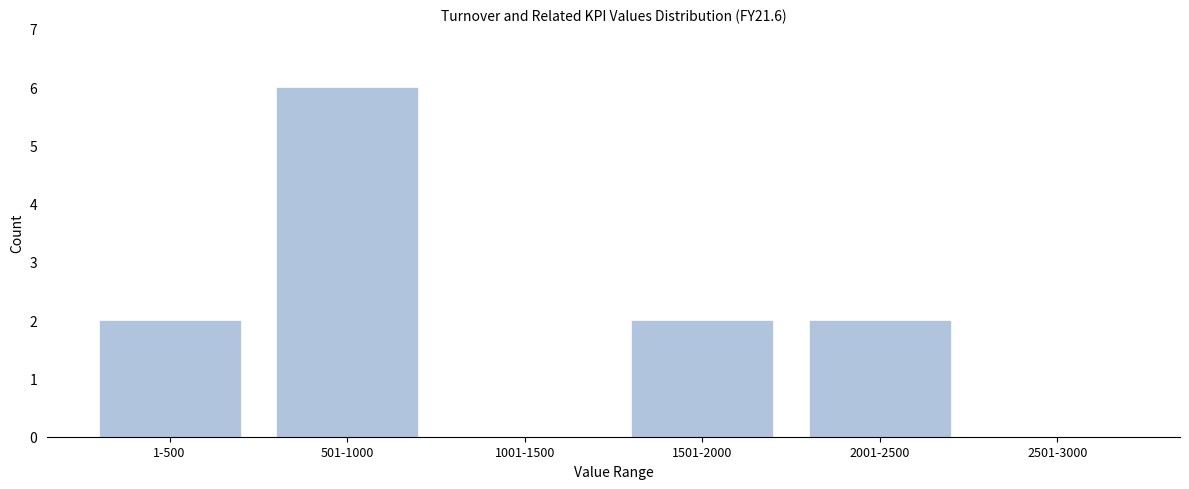

Reading right to left, what are all the values shown in this chart?

2501-3000=0	2001-2500=2	1501-2000=2	1001-1500=0	501-1000=6	1-500=2